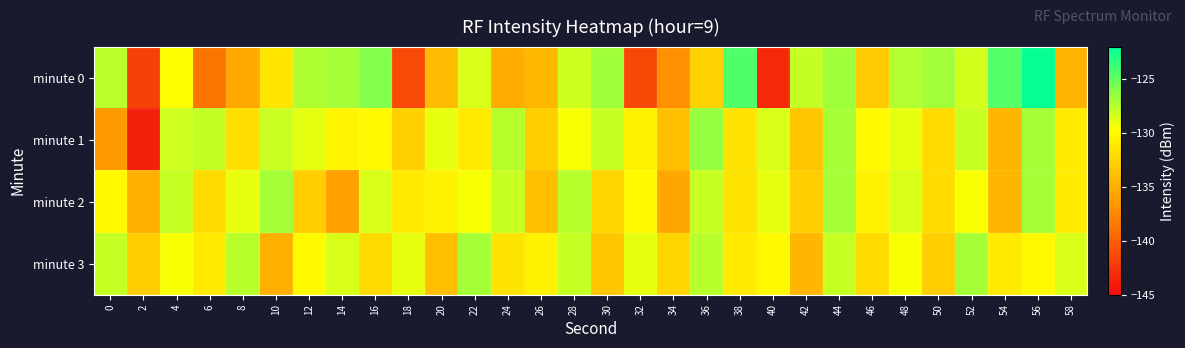

Between 4 and 22, which is larger?

22